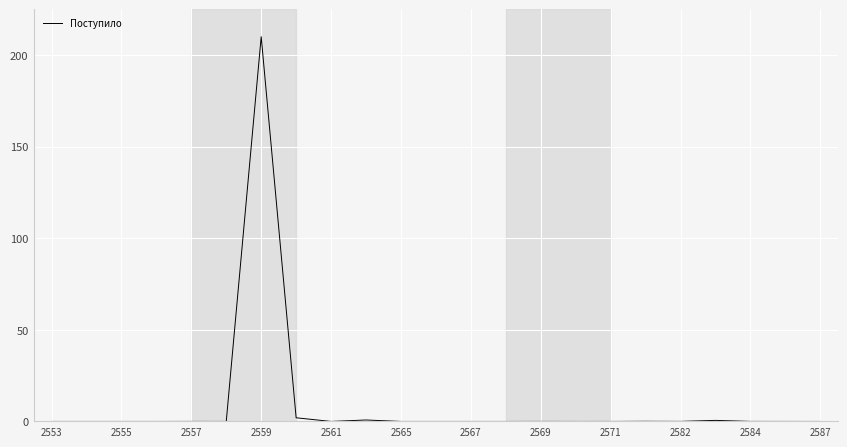

What is the difference between the maximum and minimum values?

210.0